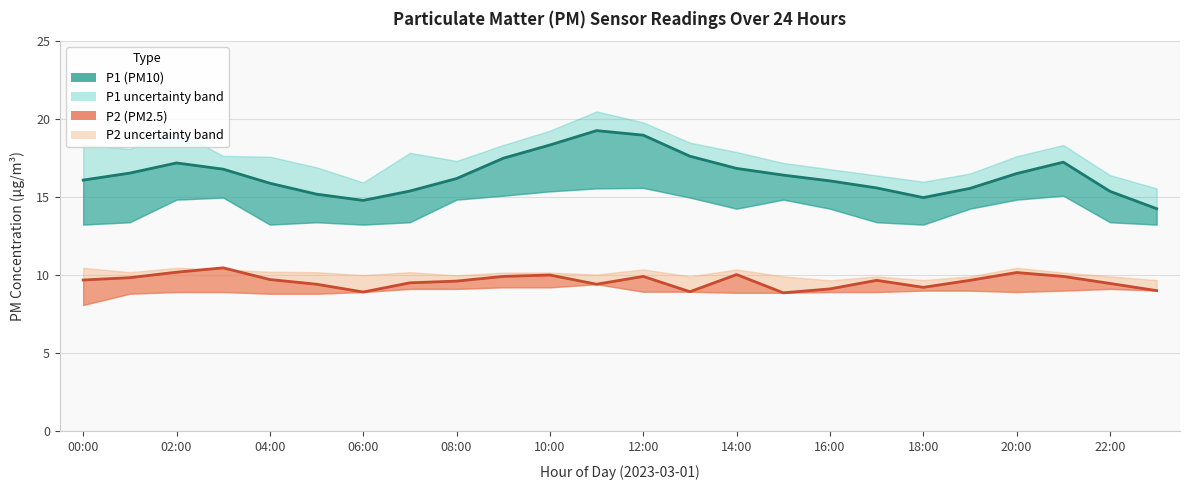

What is the label of the 18th point from the left?

17:00